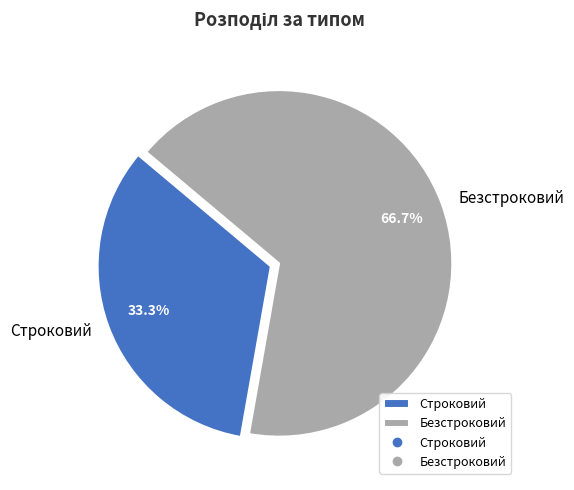

Which slice is the smallest?

Строковий